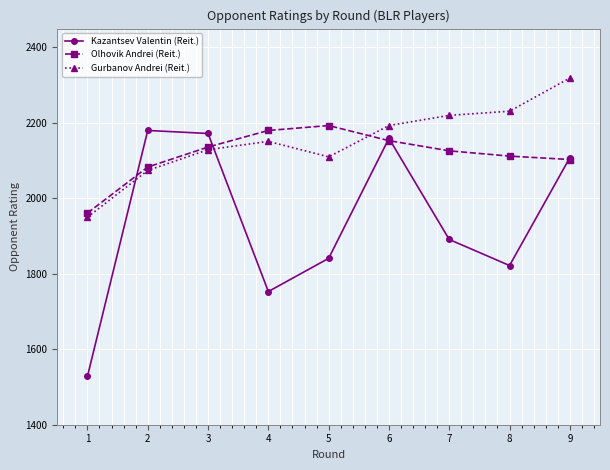

What is the difference between the maximum and minimum values in the Kazantsev Valentin (Reit.) series?

652